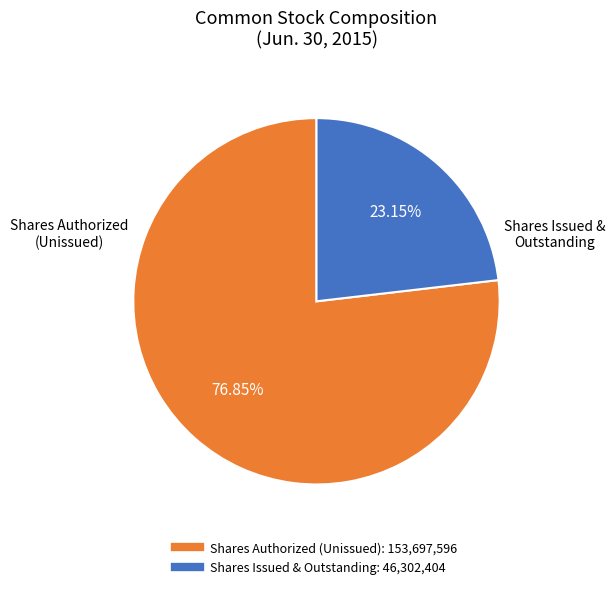

Is there a majority slice in this chart?

Yes